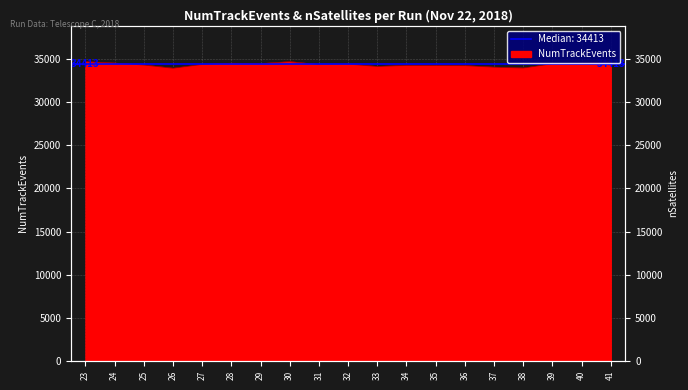

List the labels in order of value, smallest first.

26, 38, 37, 33, 36, 35, 34, 25, 31, 27, 32, 39, 29, 28, 40, 24, 41, 23, 30